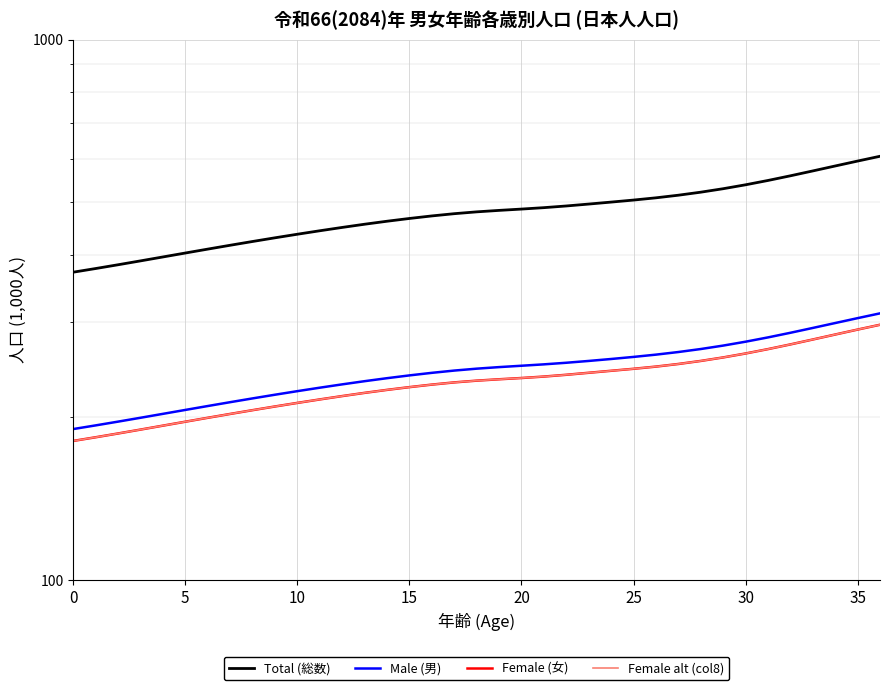

The value of Female (女) at 27 is 251.0. True or false?

True